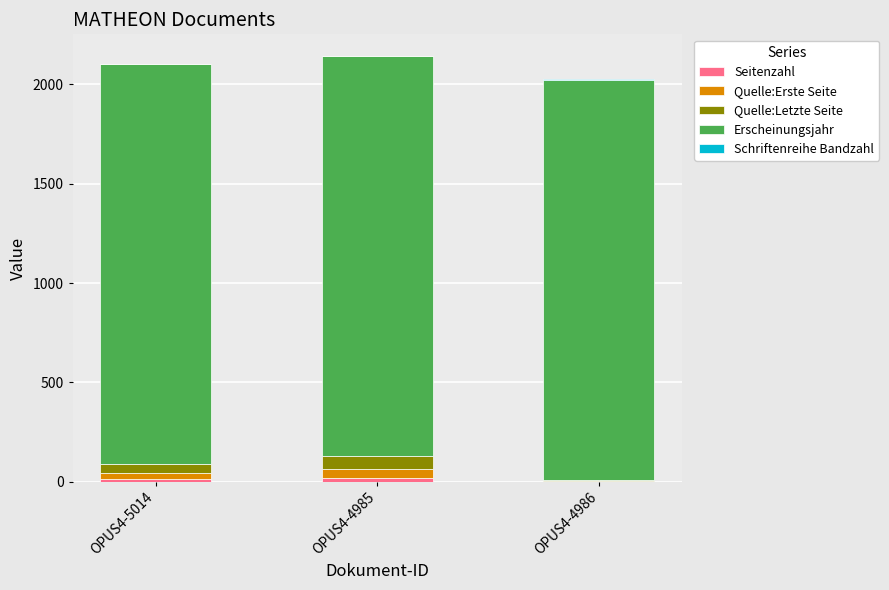

How many data points does each series have?

3